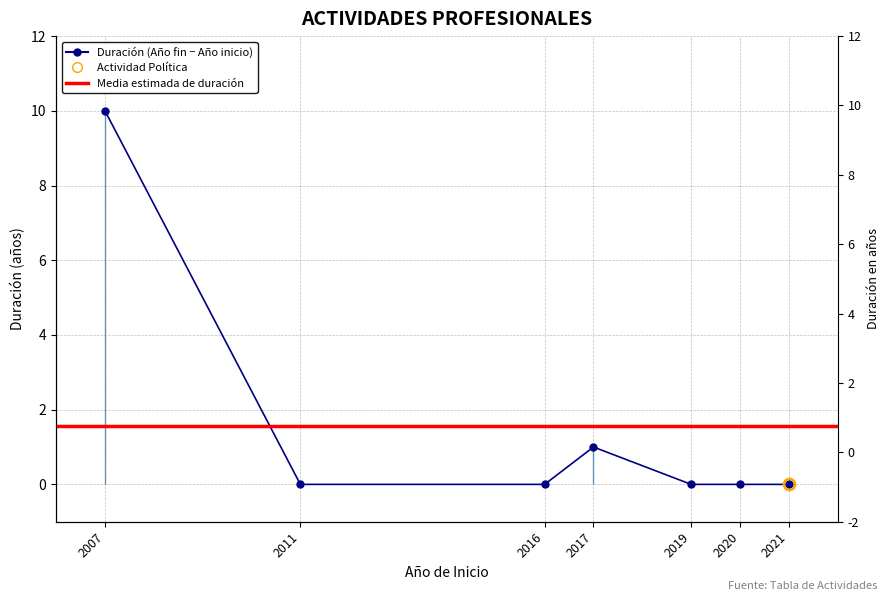

The chart shows a value of 0 at 2021. True or false?

True